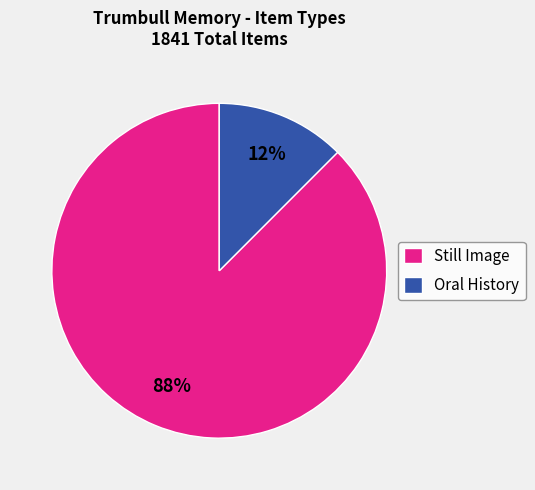

True or false: Still Image accounts for 88% of the total.

True